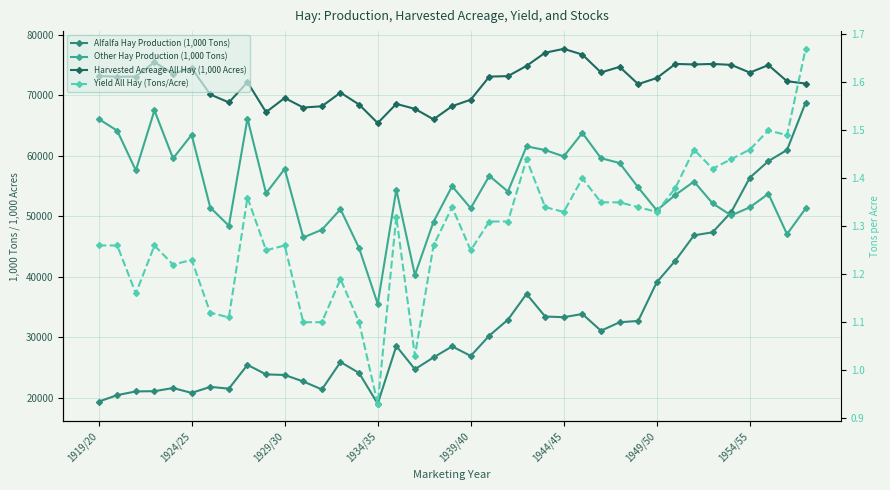

How many interior local valleys does the Other Hay Production (1,000 Tons) series have?

13